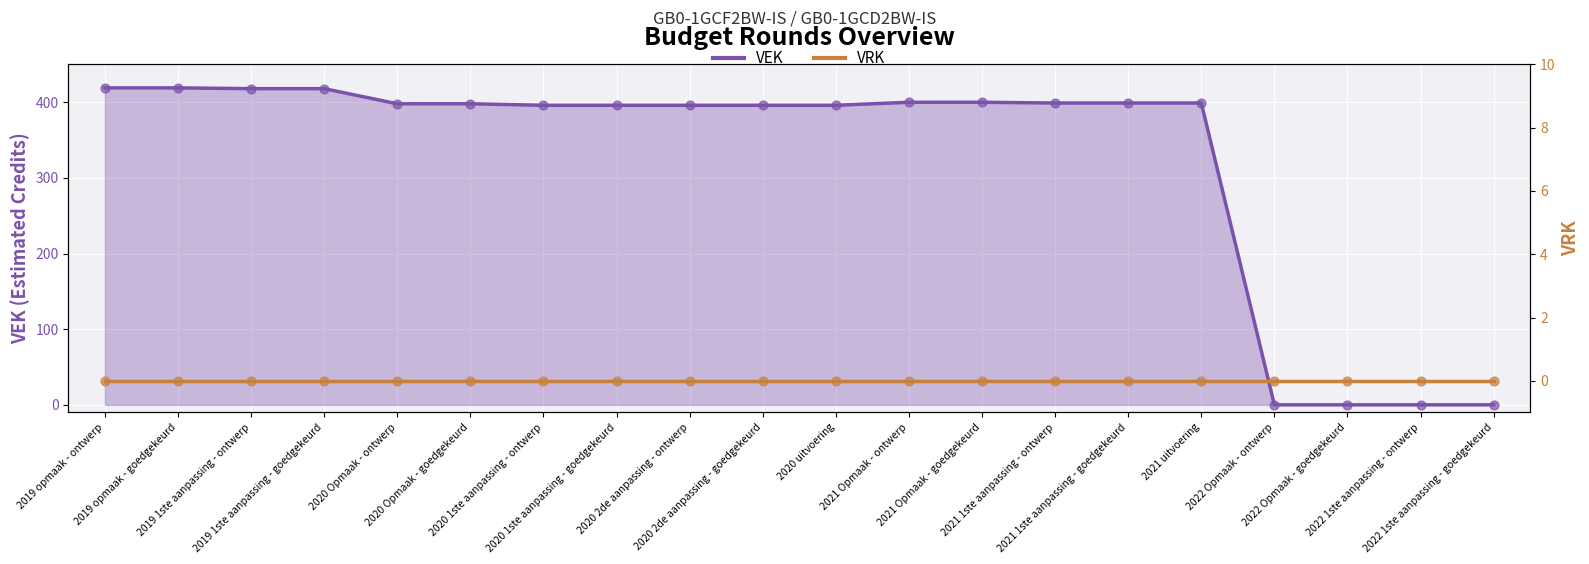

Approximately how many times larger is the value at 2021 Opmaak - ontwerp compared to 2020 uitvoering?

1.0